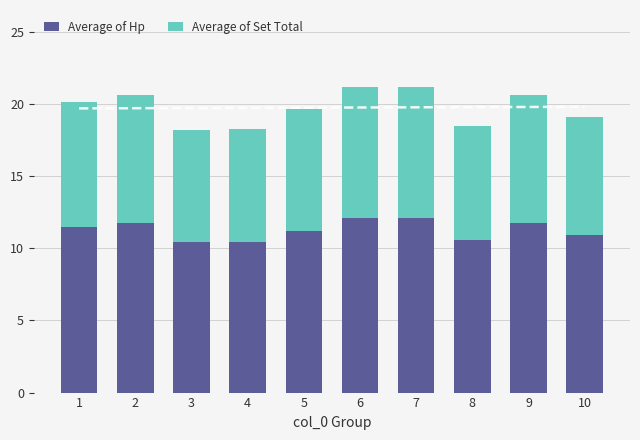

Count the number of categories in the chart.

10